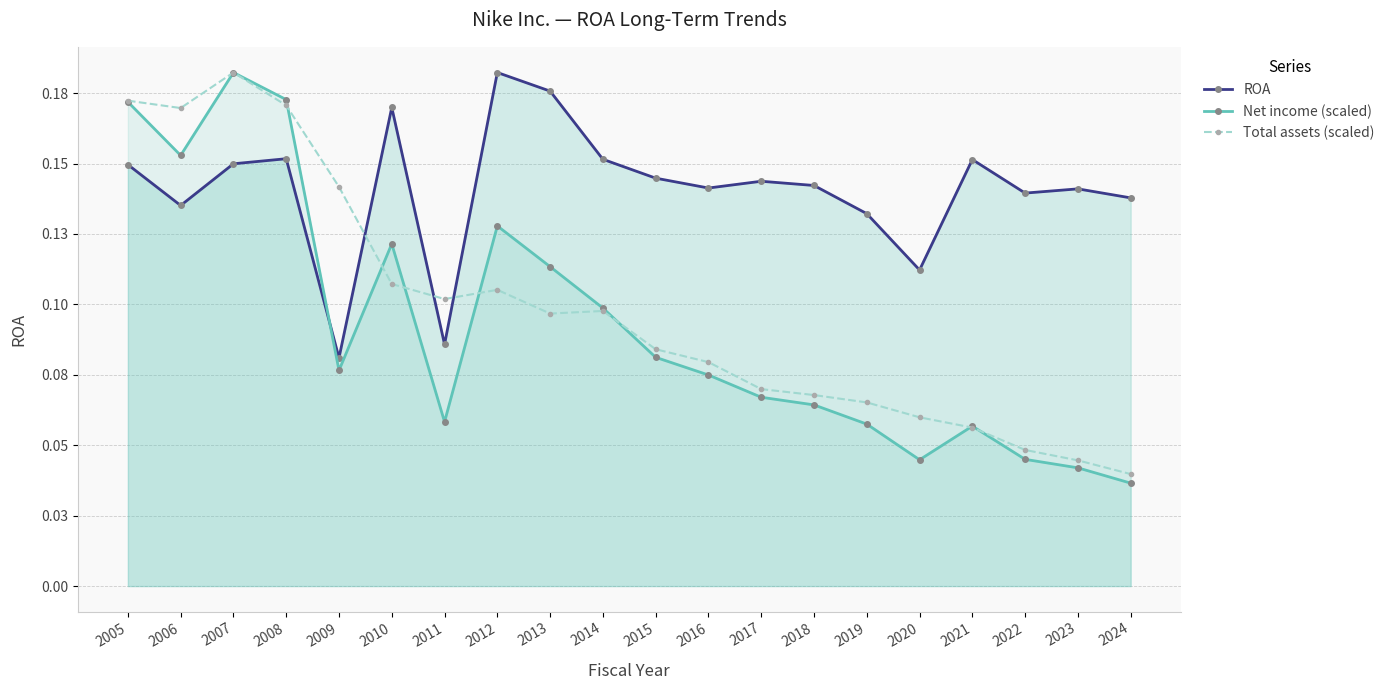

At which category does Net income (scaled) reach its first local valley?

2006